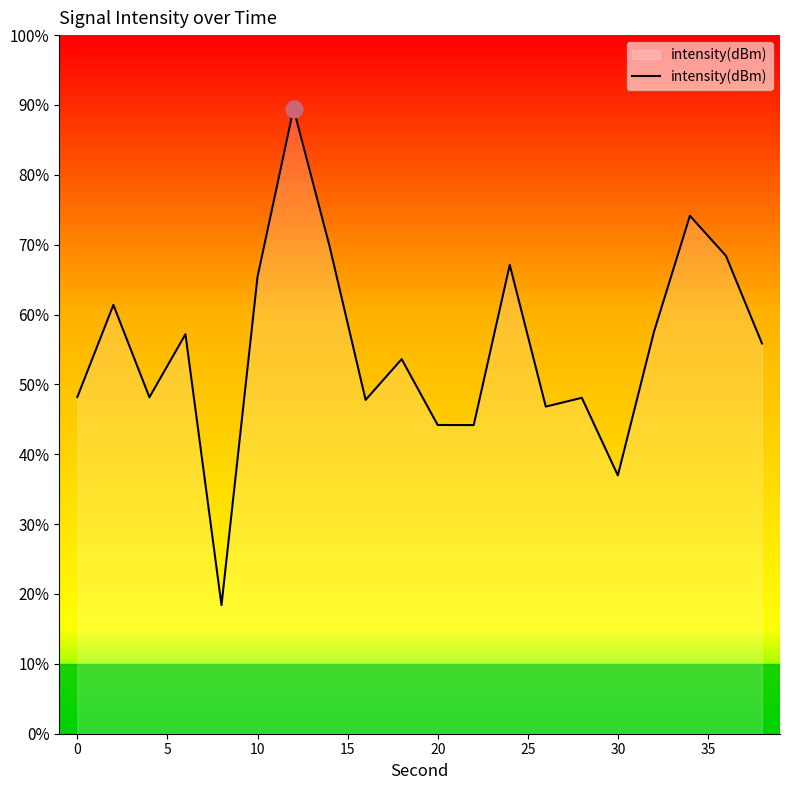

The value at 14 is -208.3. True or false?

False